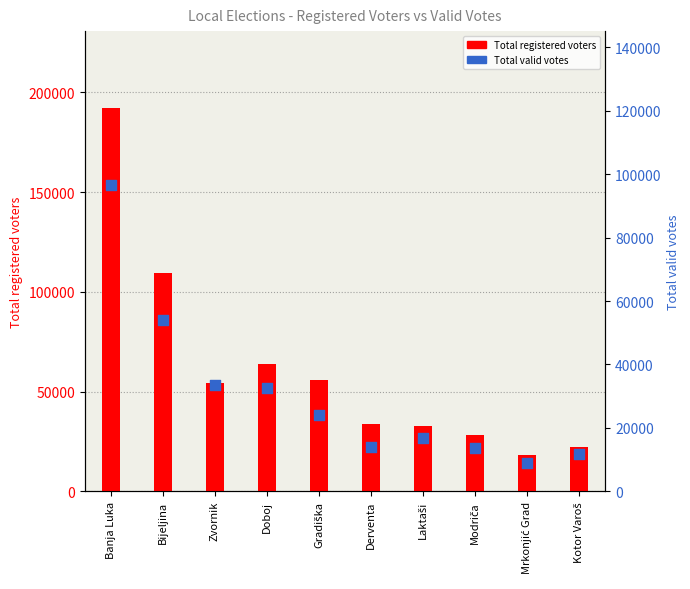

Which series has the largest Y range (max minus min)?

Total registered voters